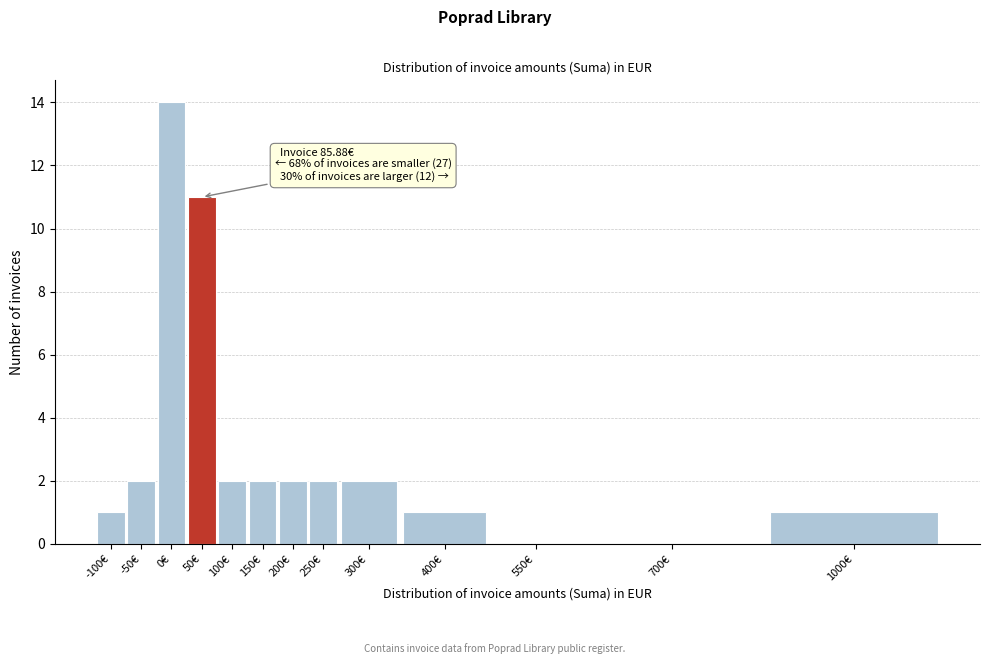

Reading right to left, list all the values displayed in this chart.

1000€=1	700€=0	550€=0	400€=1	300€=2	250€=2	200€=2	150€=2	100€=2	50€=11	0€=14	-50€=2	-100€=1